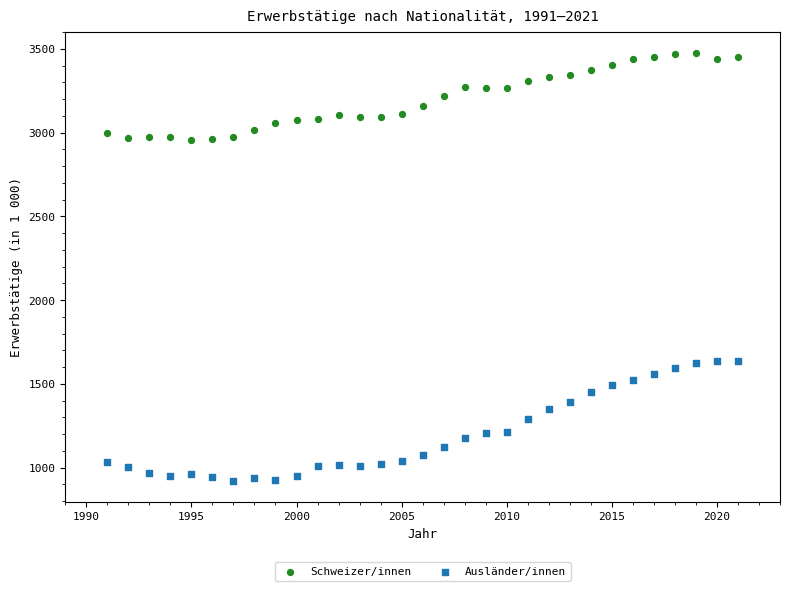

Across all data points, what is the range of Y values (max minus min)?

2551.8